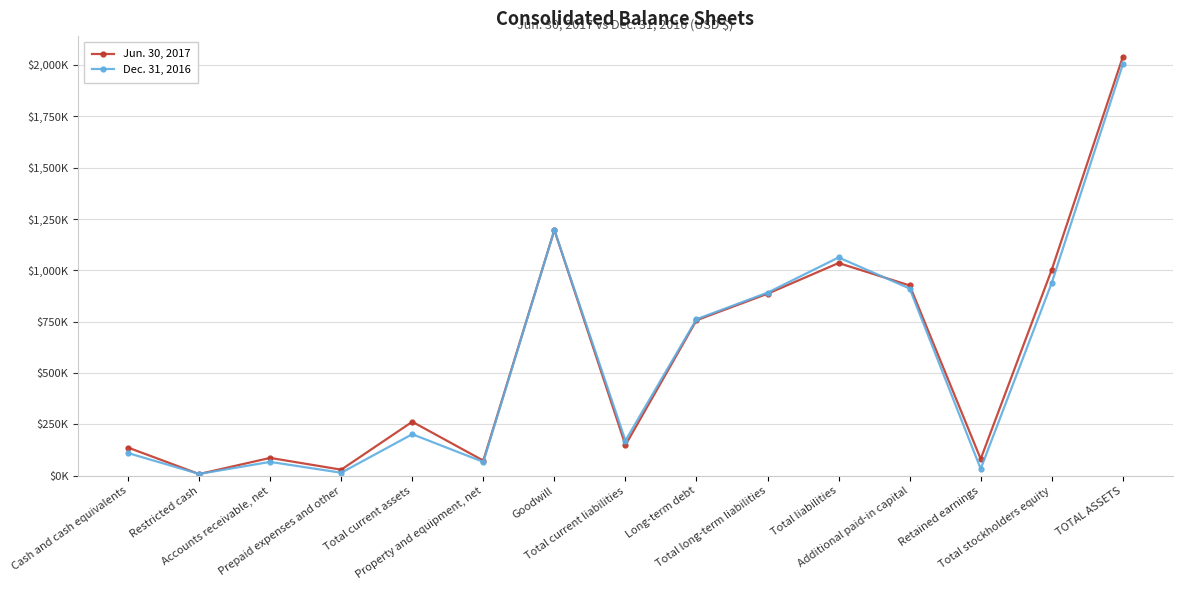

At which category is the sum across all series the highest?

TOTAL ASSETS